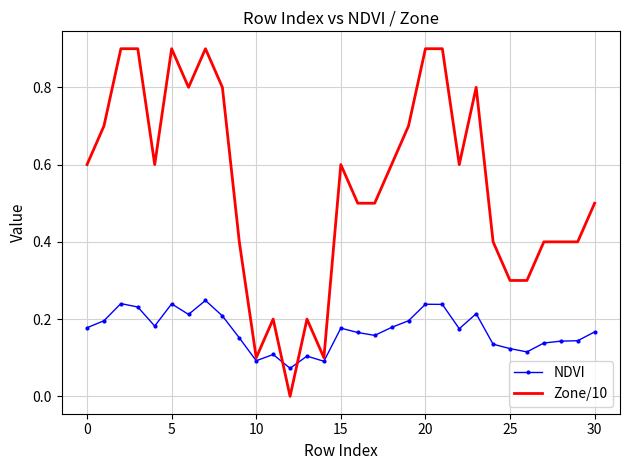

Which series has the largest range (max minus min)?

Zone/10